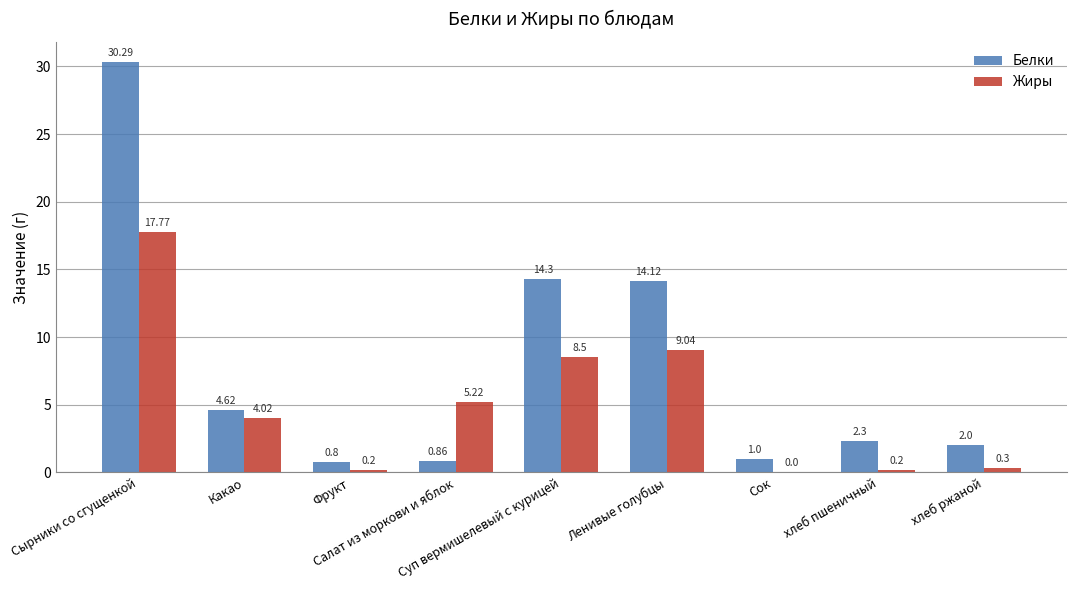

Count the number of categories in the chart.

9